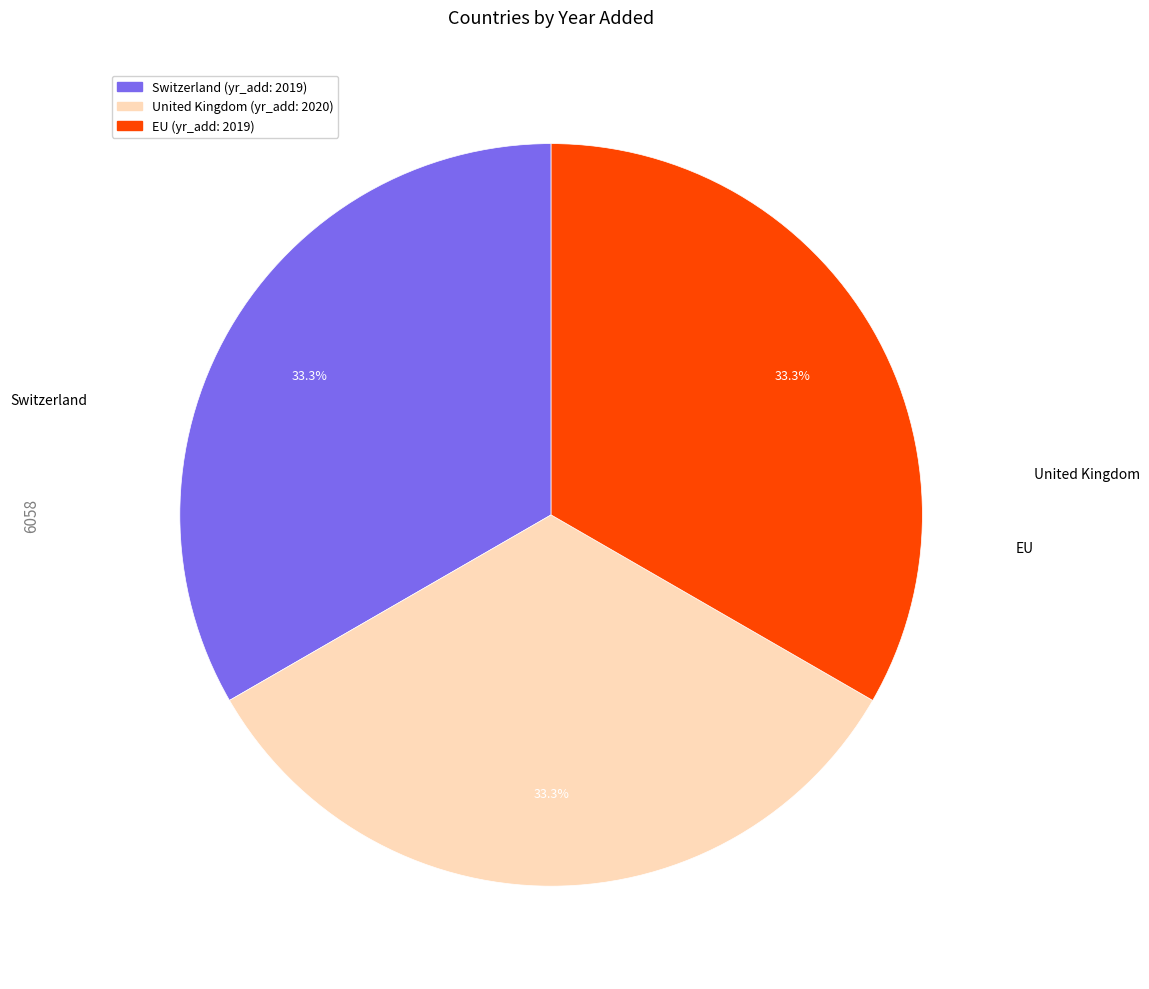

Does United Kingdom account for over 50% of the chart?

No